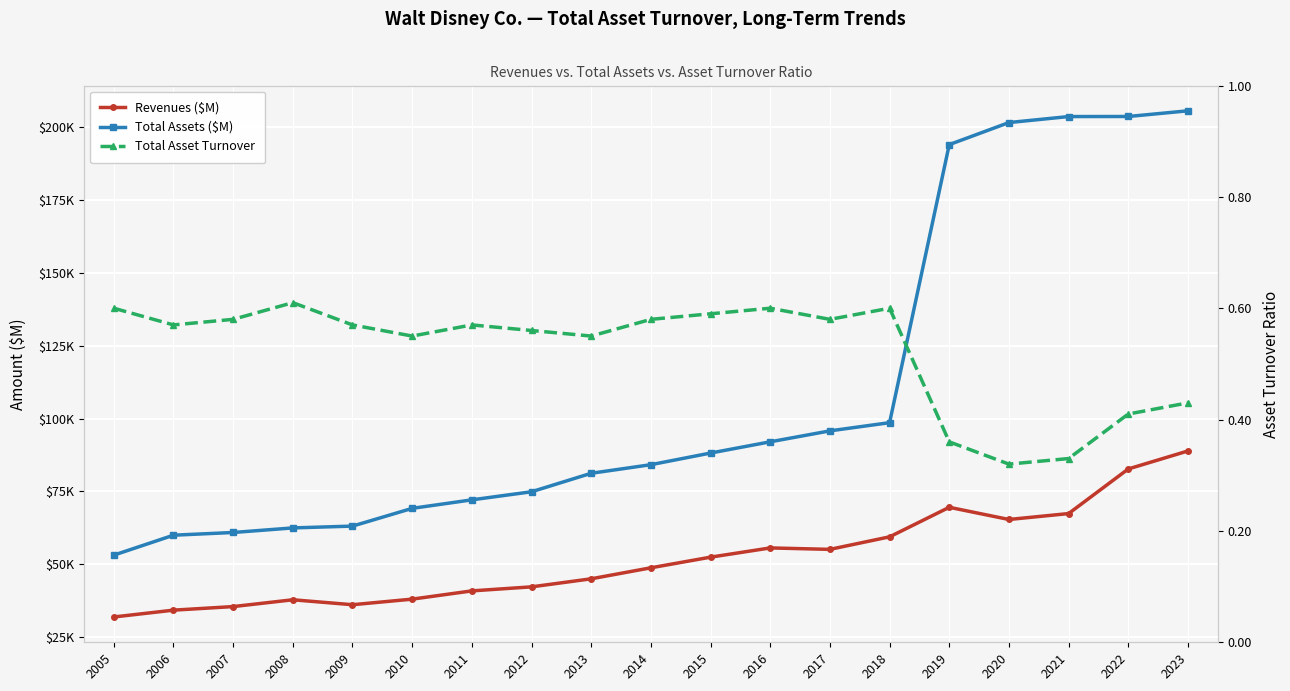

True or false: Total Asset Turnover and Revenues ($M) intersect in this chart.

False